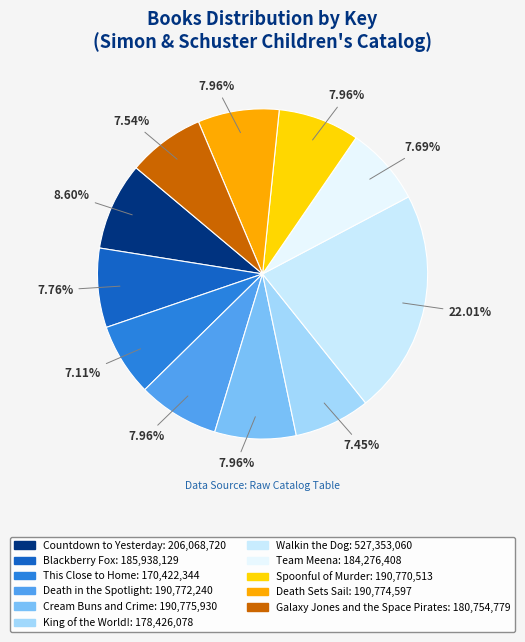

How many slices are in this pie chart?

11